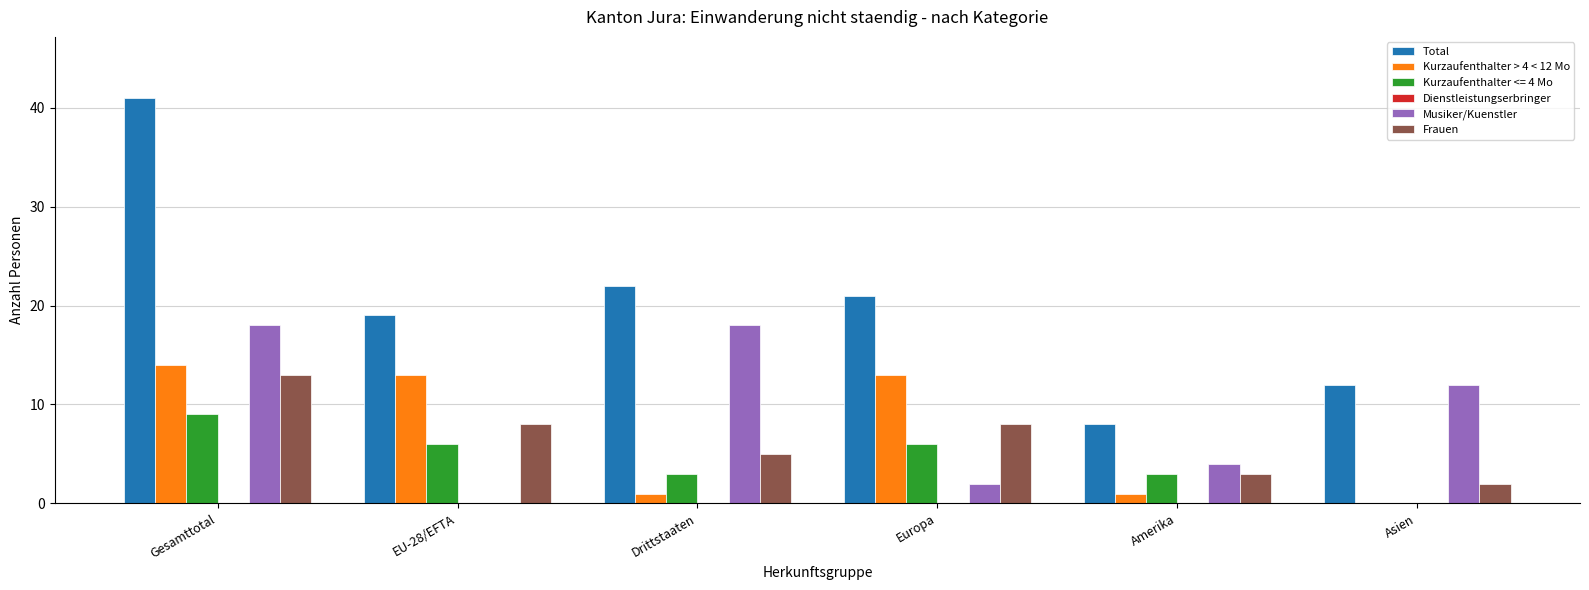

What is the sum of all Total values?

123